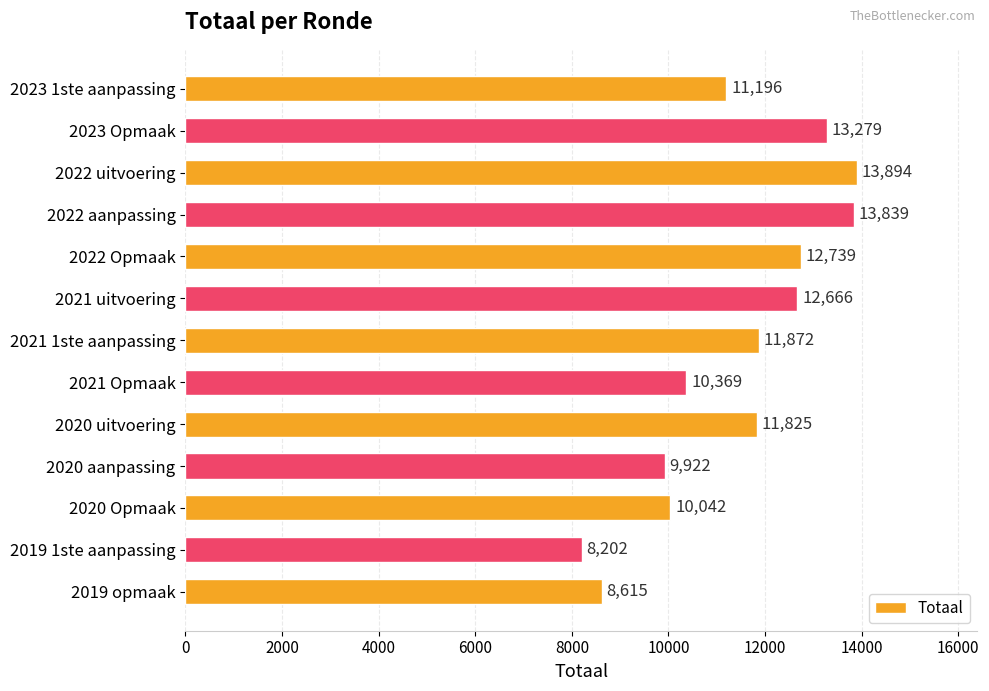

The value at 2023 1ste aanpassing is 5827. True or false?

False